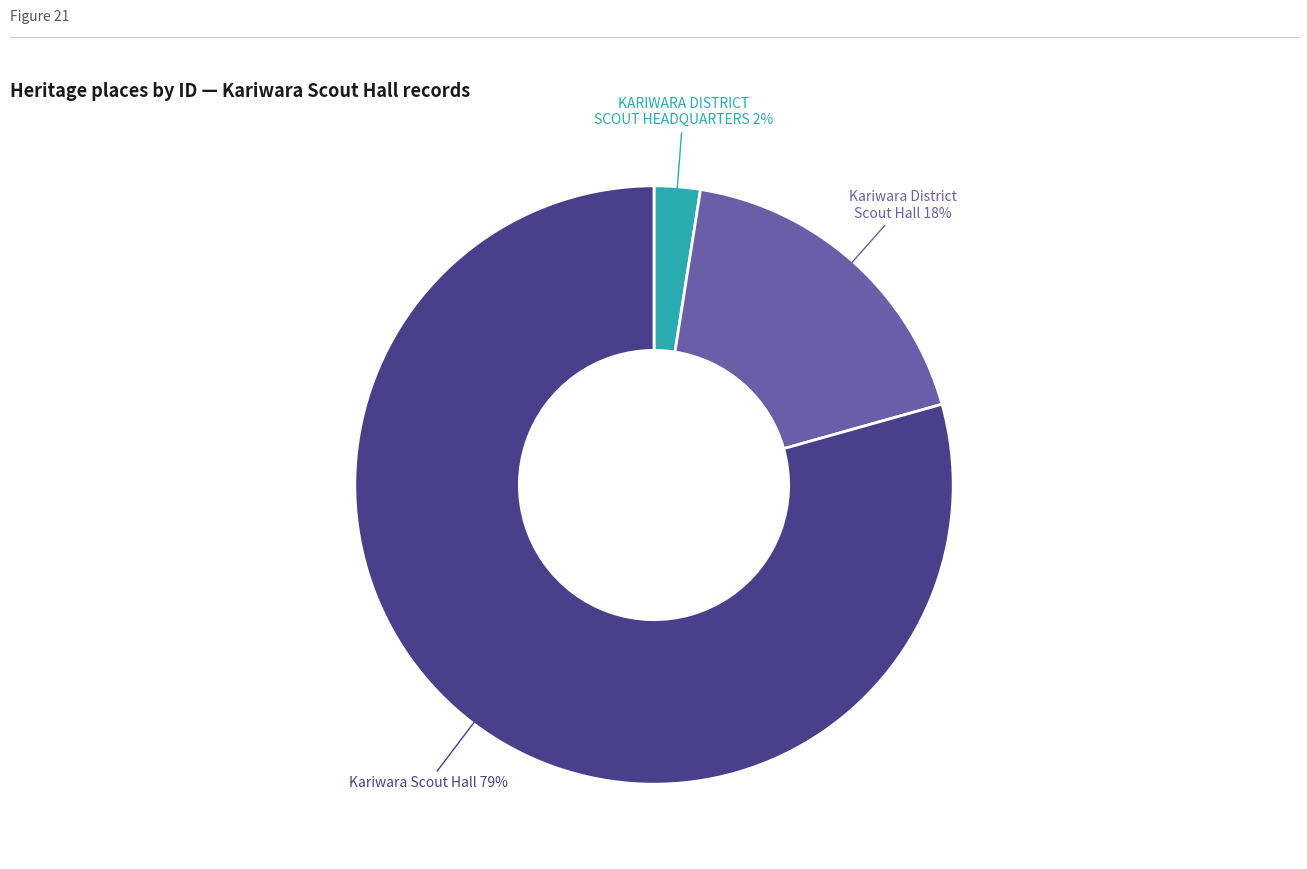

Does any single category account for the majority?

Yes